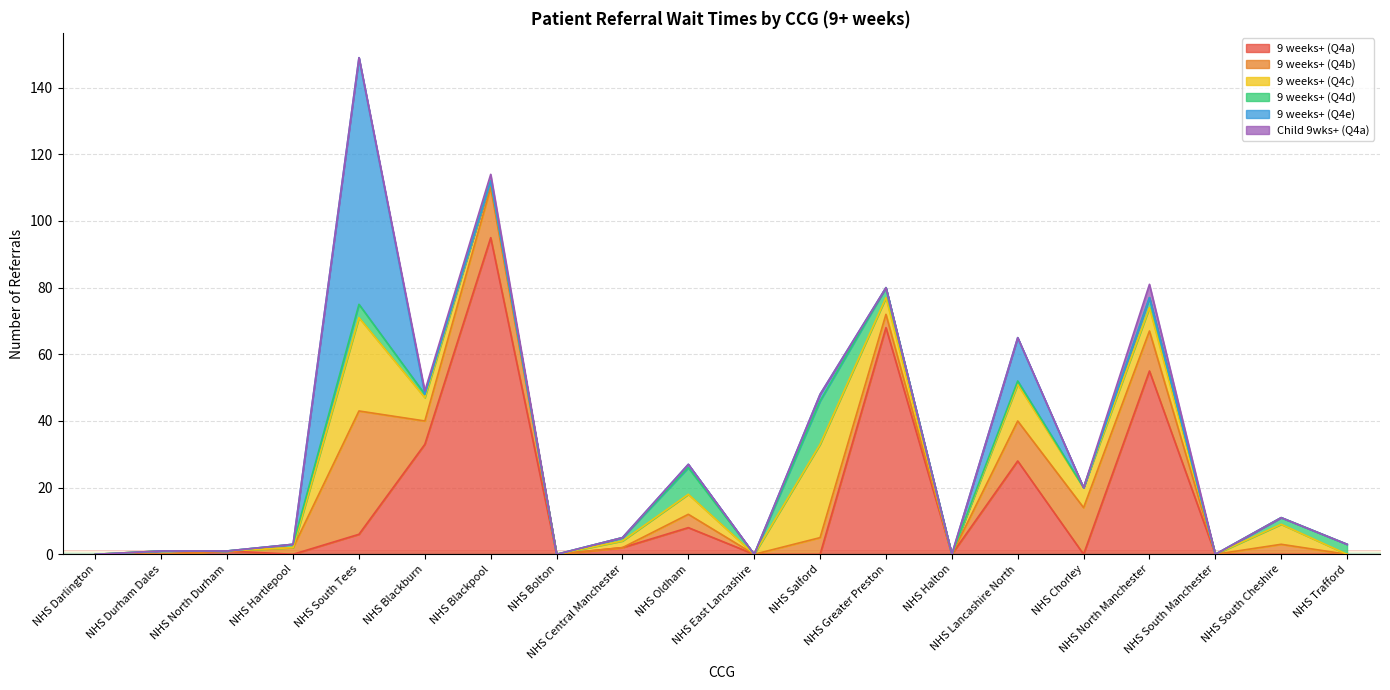

What are all the series names shown in the legend?

9 weeks+ (Q4a), 9 weeks+ (Q4b), 9 weeks+ (Q4c), 9 weeks+ (Q4d), 9 weeks+ (Q4e), Child 9wks+ (Q4a)